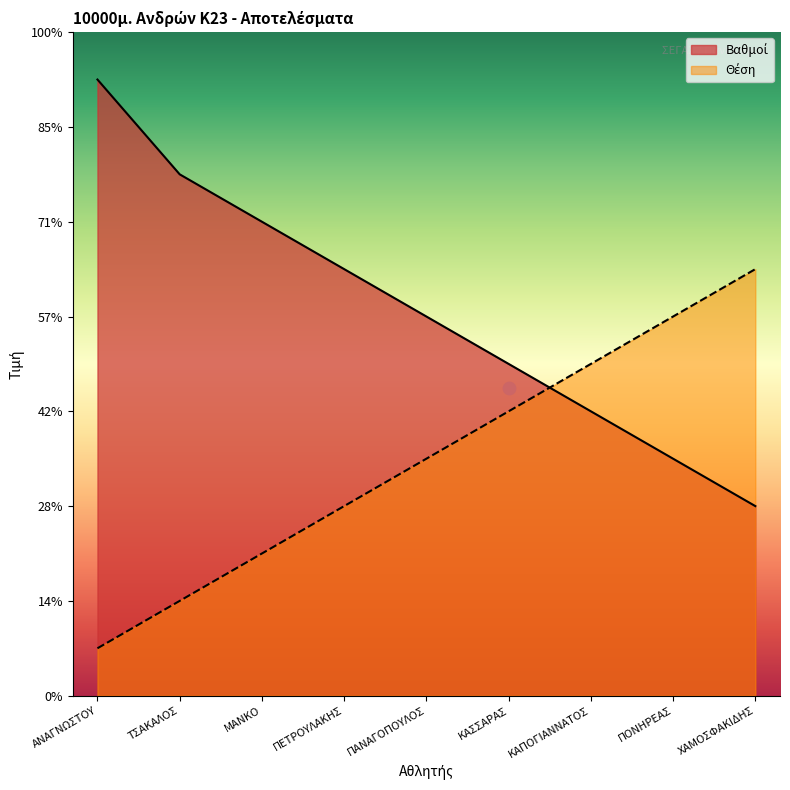

Which series reaches the maximum Y coordinate?

Βαθμοί